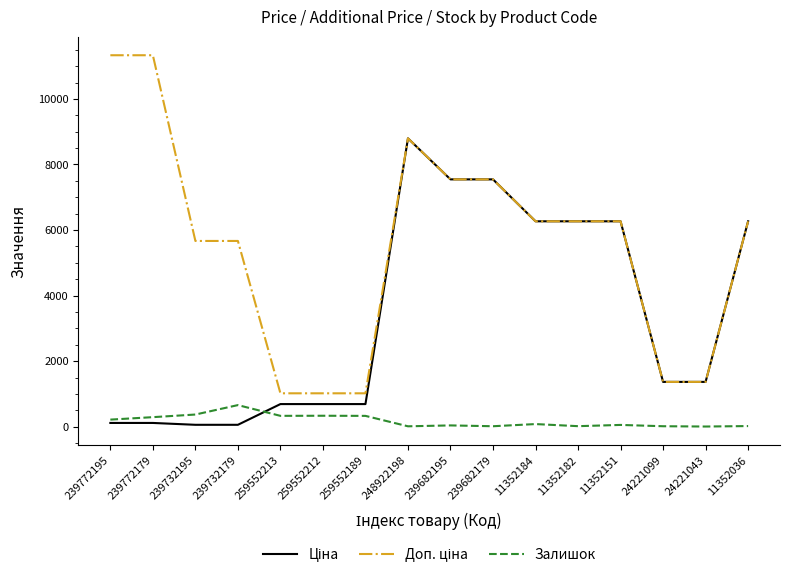

At which category is the sum across all series the highest?

248922198